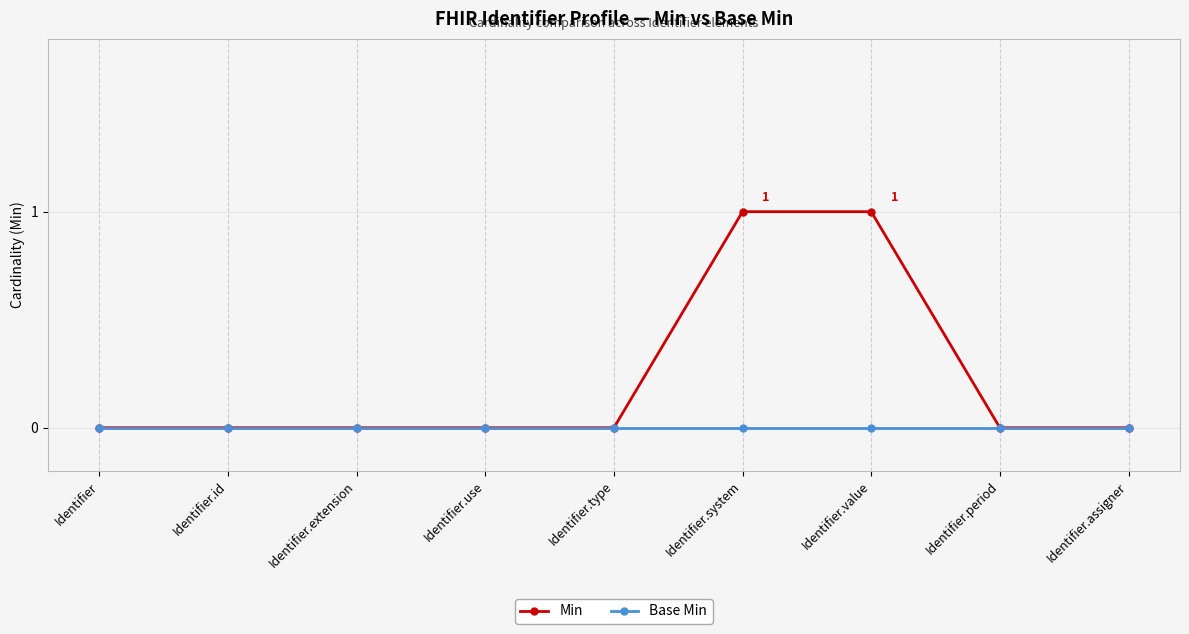

What is the maximum value shown in the chart?

1